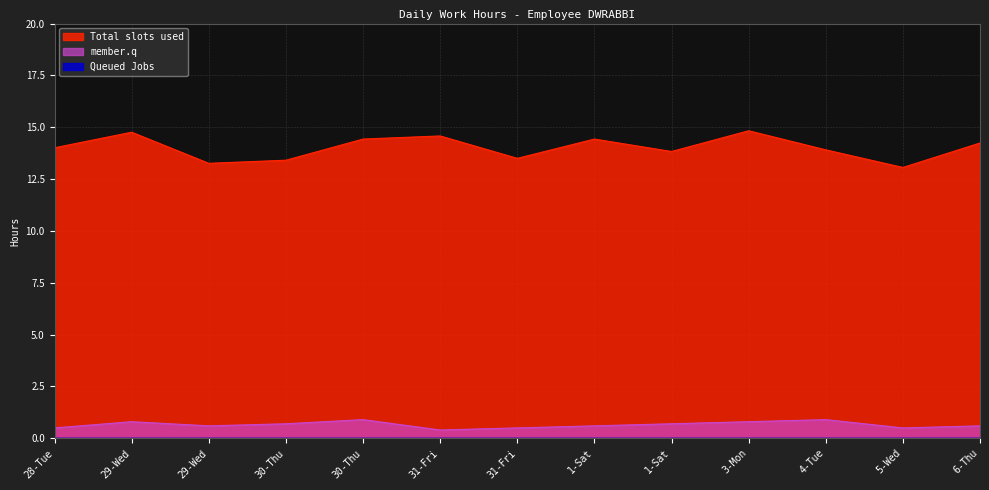

Where does the Total slots used series first go above 14?

28-Tue